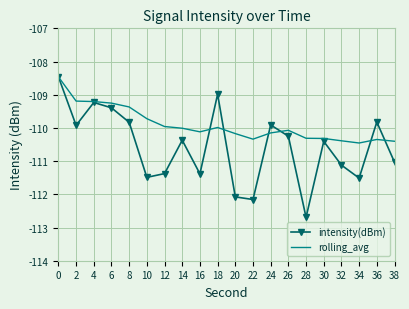

Which series has the widest spread of values?

intensity(dBm)